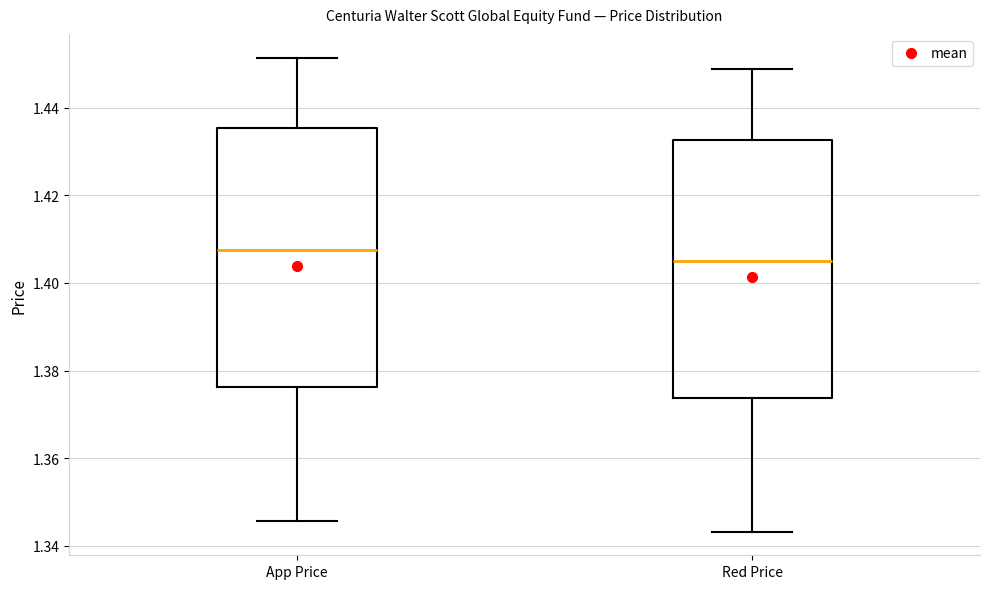

Which box's median line is the lowest?

Red Price